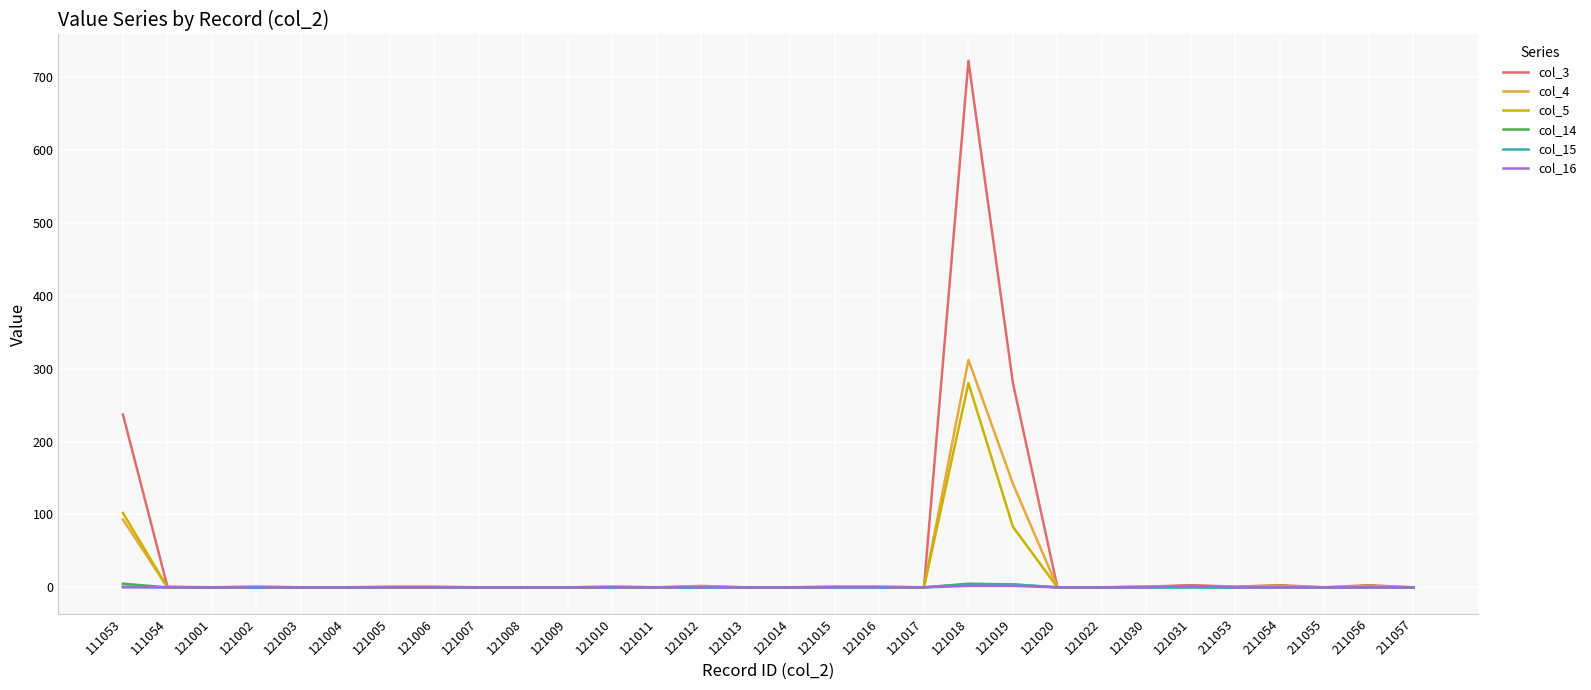

True or false: col_4 has a value of 182 at 211057.

False